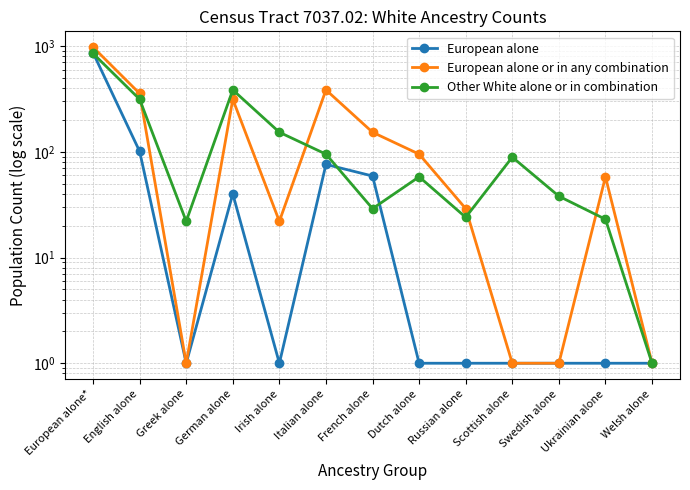

Where do Other White alone or in combination and European alone first cross each other?

European alone* and English alone